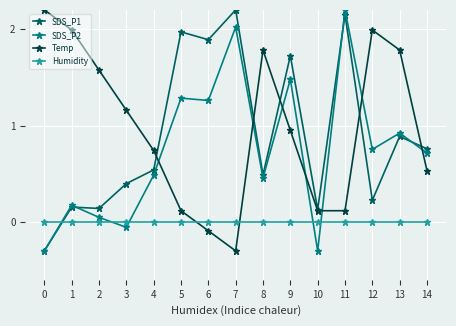

How many values in the Temp series are below 0?

2